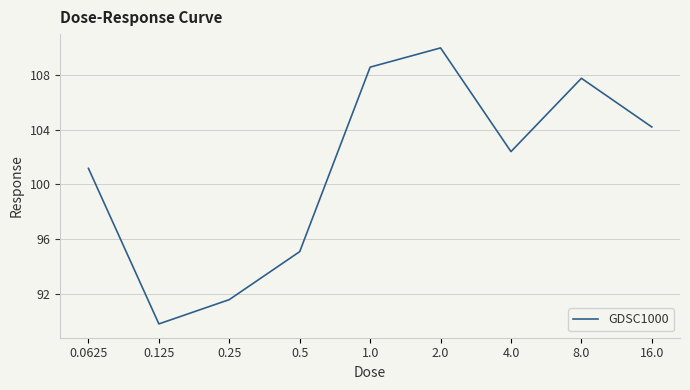

What position from the right is 0.5?

6